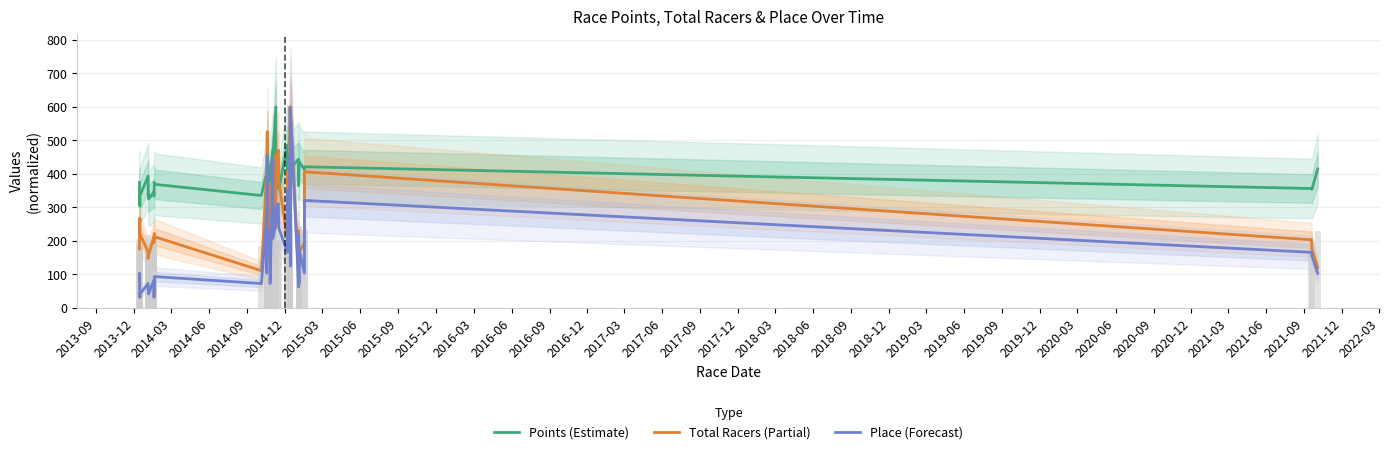

List the series in order of their overall mean, lowest first.

Place (Forecast), Total Racers (Partial), Points (Estimate)